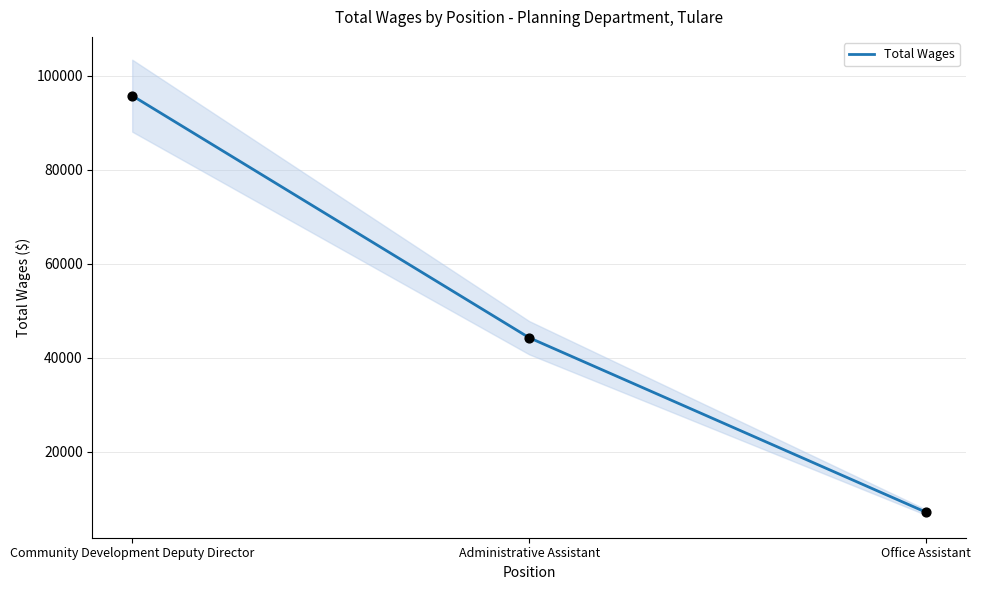

What is the ratio of the value at Office Assistant to the value at Community Development Deputy Director?

0.1